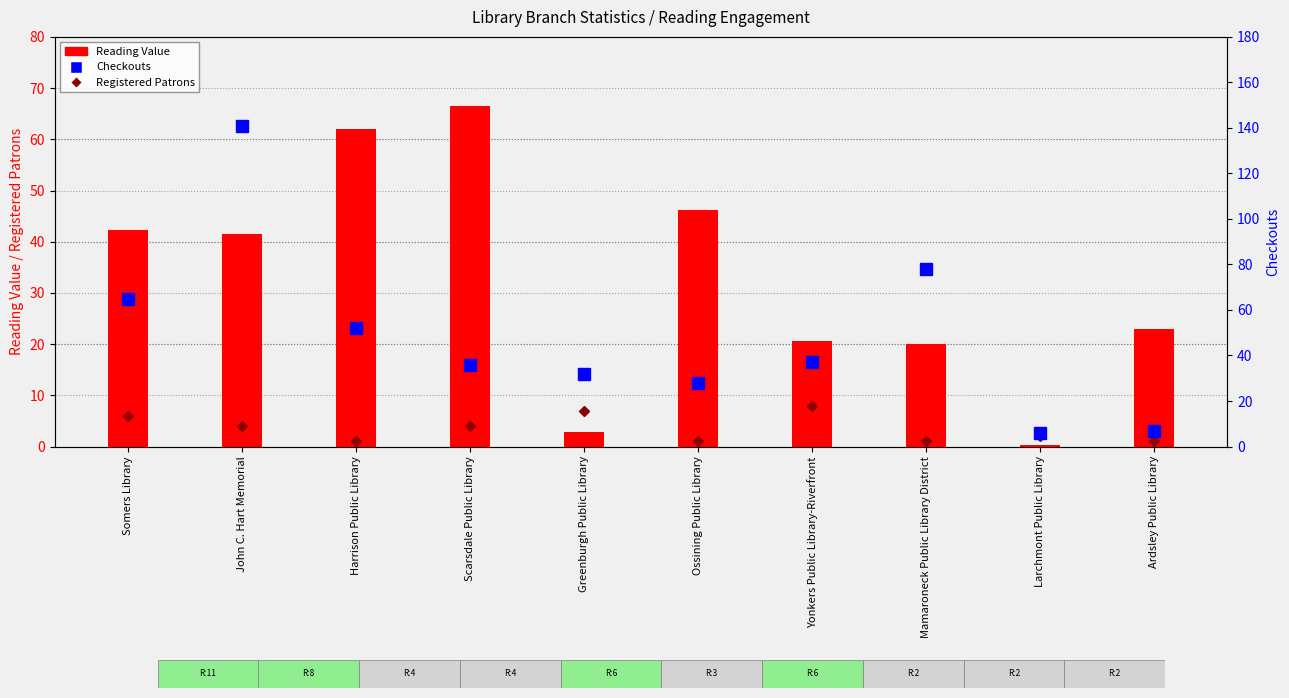

What is the label of the 9th bar from the left?

Larchmont Public Library